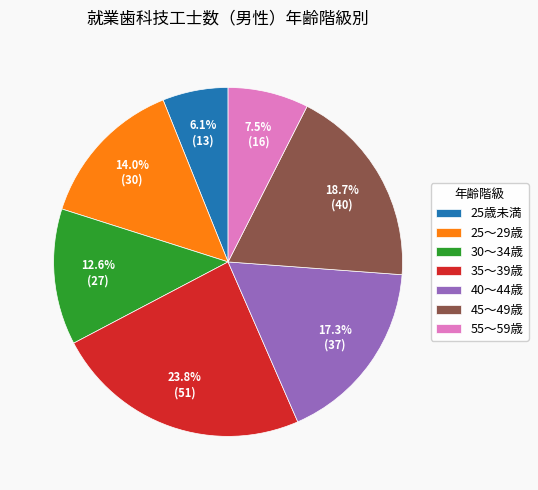

Which has a higher value, 55～59歳 or 40～44歳?

40～44歳